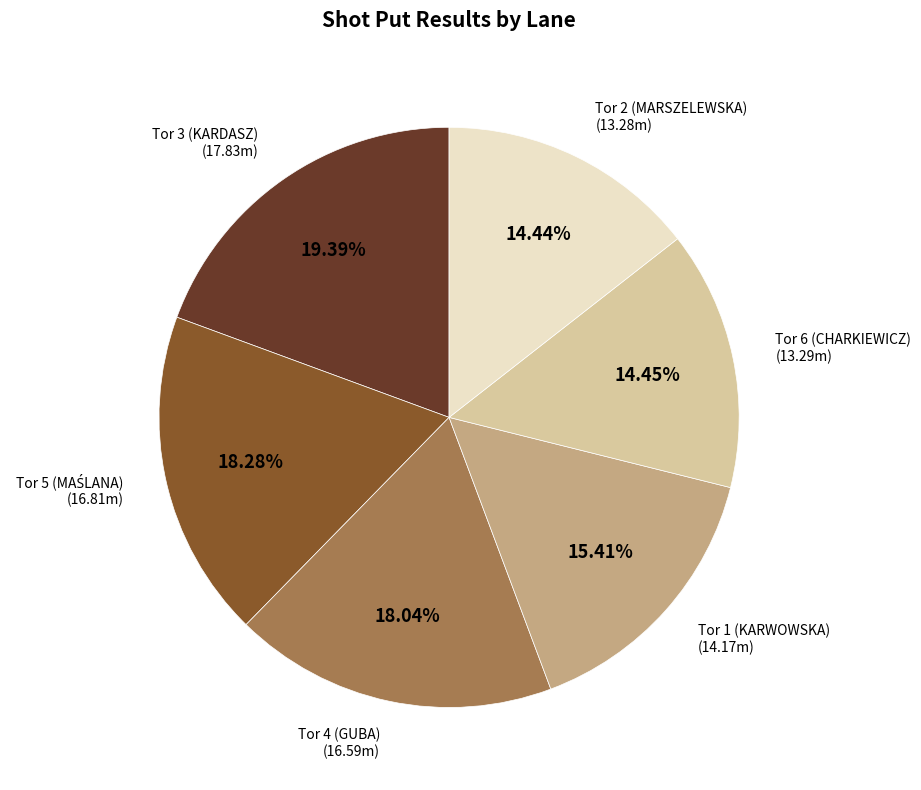

How many segments does this pie chart have?

6